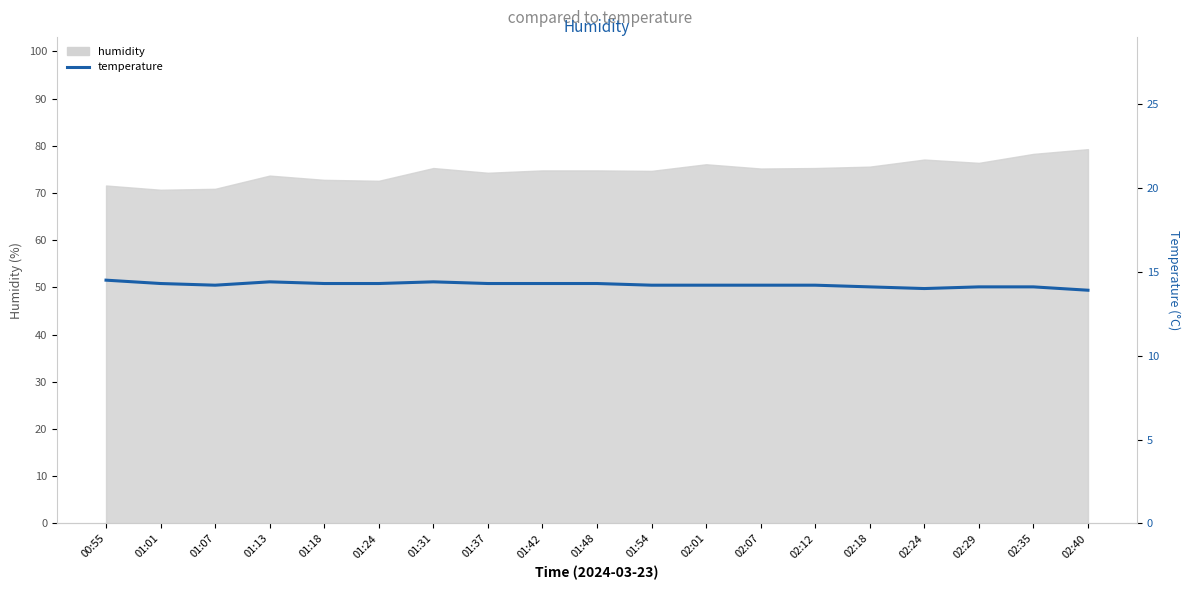

What position from the right is 02:40?

1